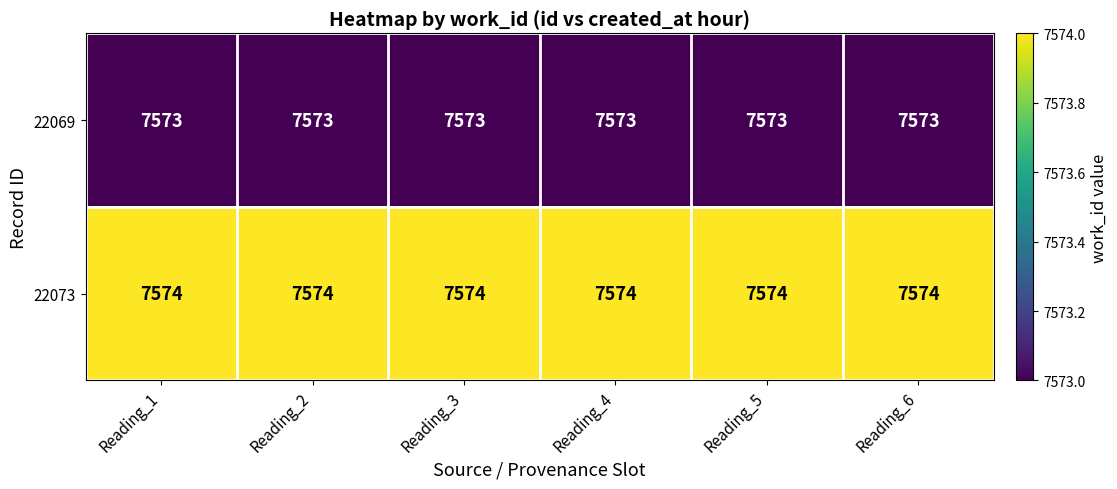

True or false: 22073 has a value of 10298 at Reading_5.

False